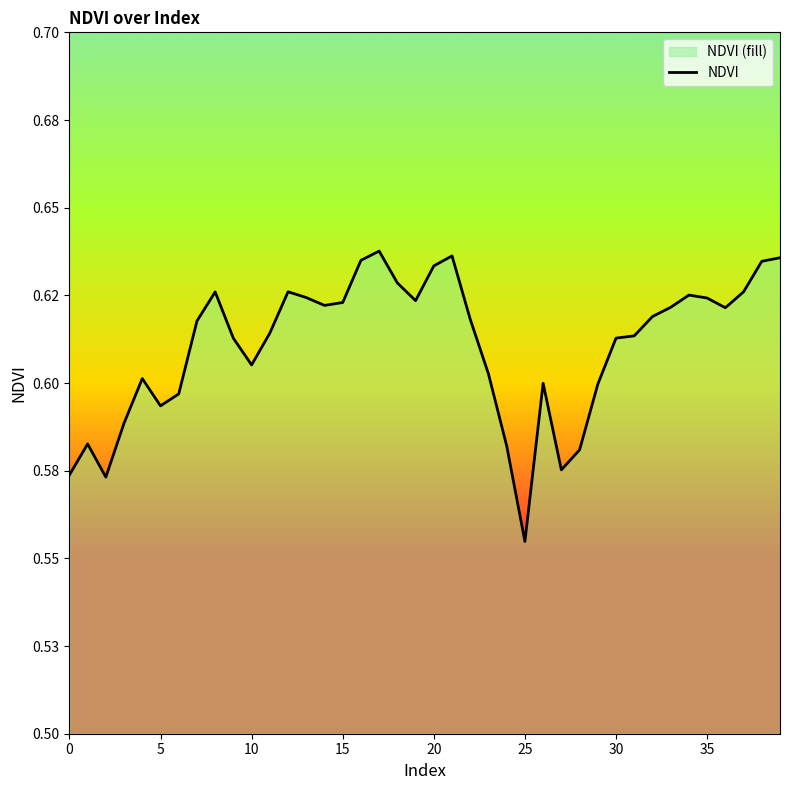

The value at 26 is 1.1. True or false?

False